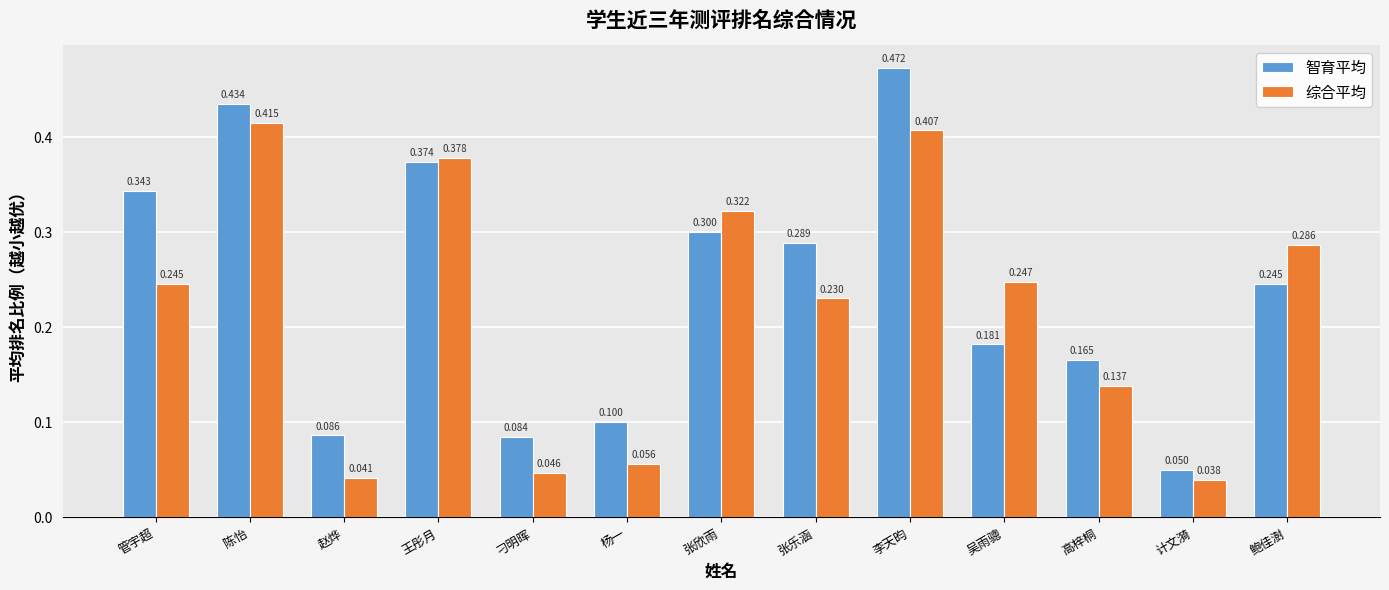

The value of 综合平均 at 杨一 is 0.0. True or false?

False